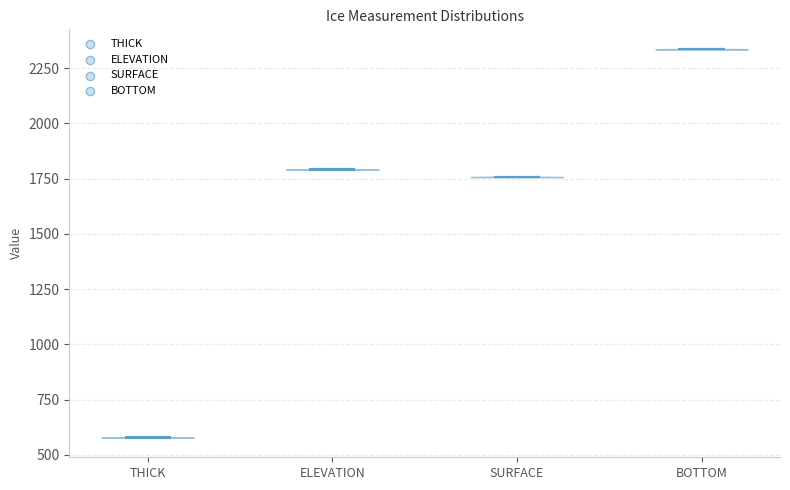

What is the highest point the violin for THICK reaches on the y-axis? The values are not printed on the chart, so give them approximately, as read against the axis.

600